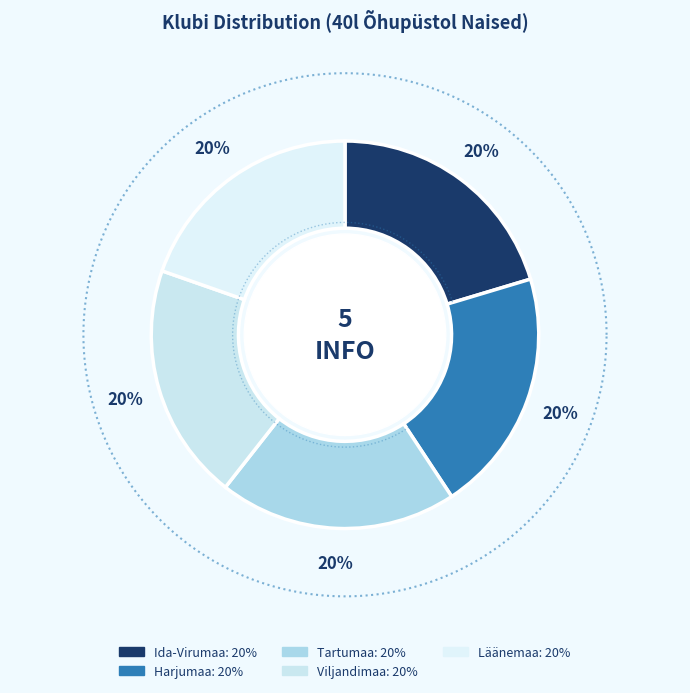

Does Ida-Virumaa account for over 50% of the chart?

No